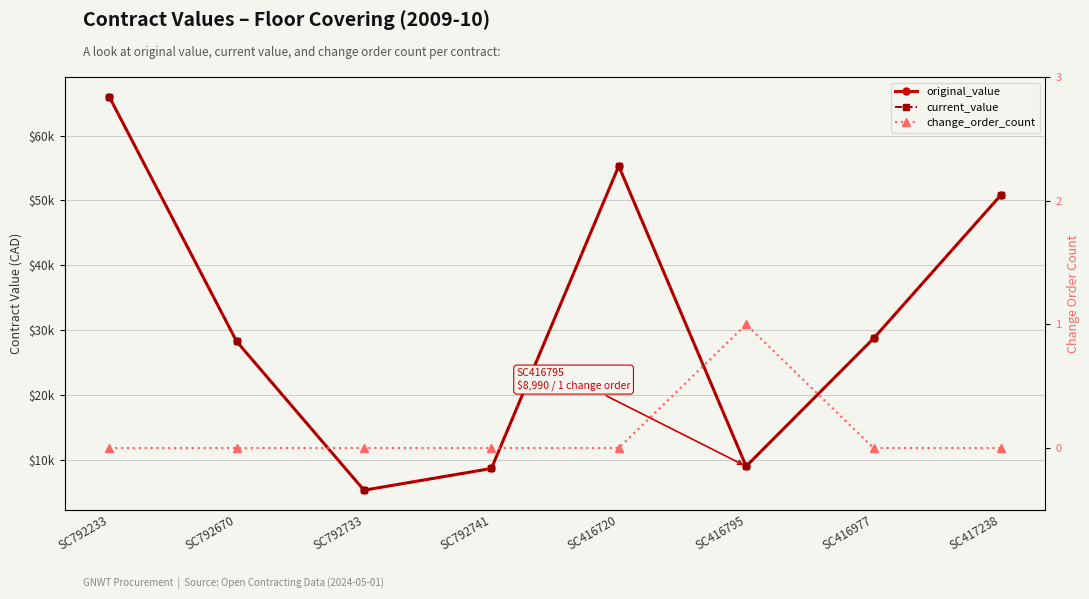

Reading left to right, what are all the values shown in this chart?

original_value: SC792233=66000.0	SC792670=28250.0	SC792733=5300.0	SC792741=8650.0	SC416720=55300.0	SC416795=8990.0	SC416977=28700.0	SC417238=50825.7
current_value: SC792233=66000.0	SC792670=28250.0	SC792733=5300.0	SC792741=8650.0	SC416720=55300.0	SC416795=8990.0	SC416977=28700.0	SC417238=50825.7
change_order_count: SC792233=0.0	SC792670=0.0	SC792733=0.0	SC792741=0.0	SC416720=0.0	SC416795=1.0	SC416977=0.0	SC417238=0.0